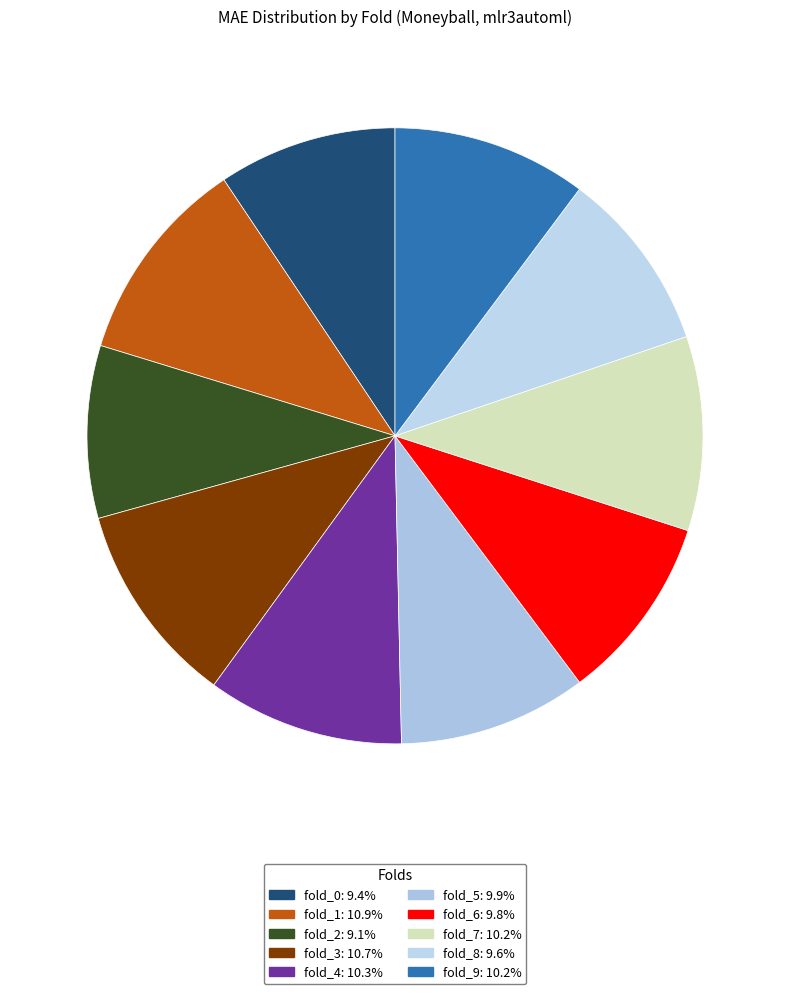

Which category has the biggest portion of the pie?

fold_1